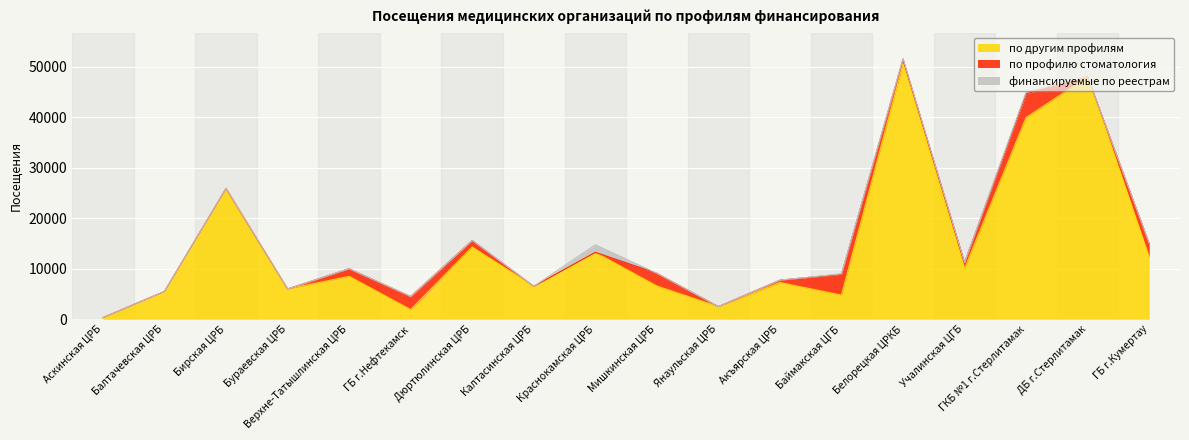

What position from the left is Акъярская ЦРБ?

12